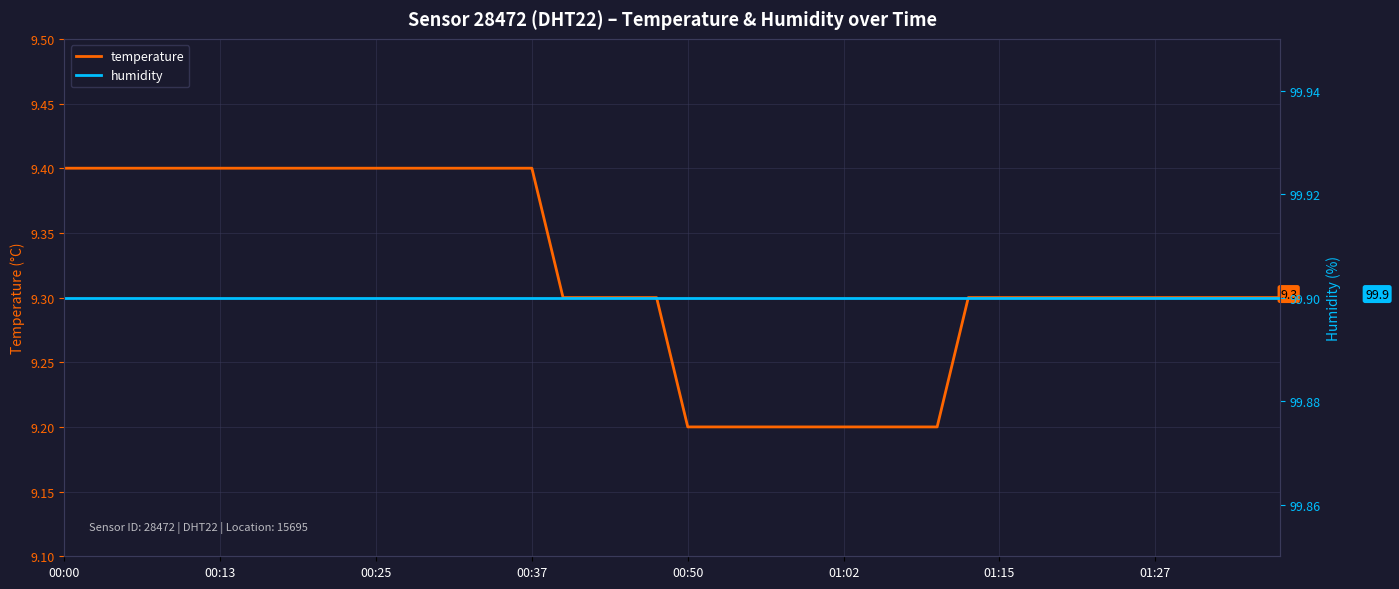

What is the lowest value of the temperature series?

9.2